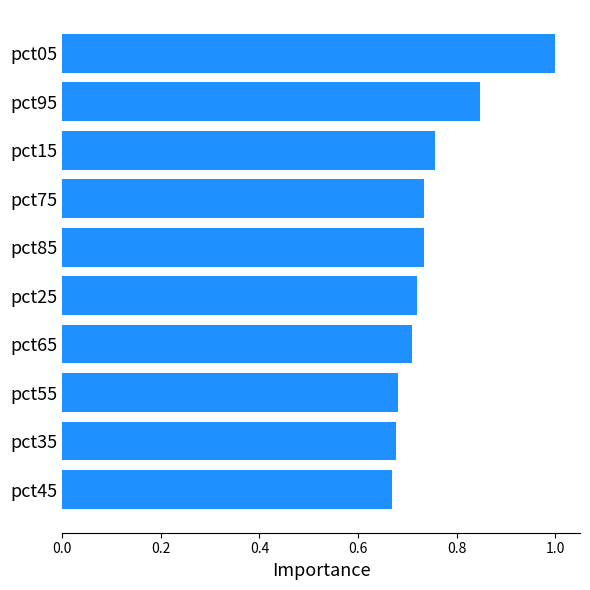

Is it true that the value at pct45 is 0.7?

True